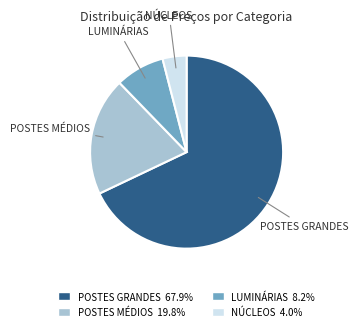

How many segments does this pie chart have?

4